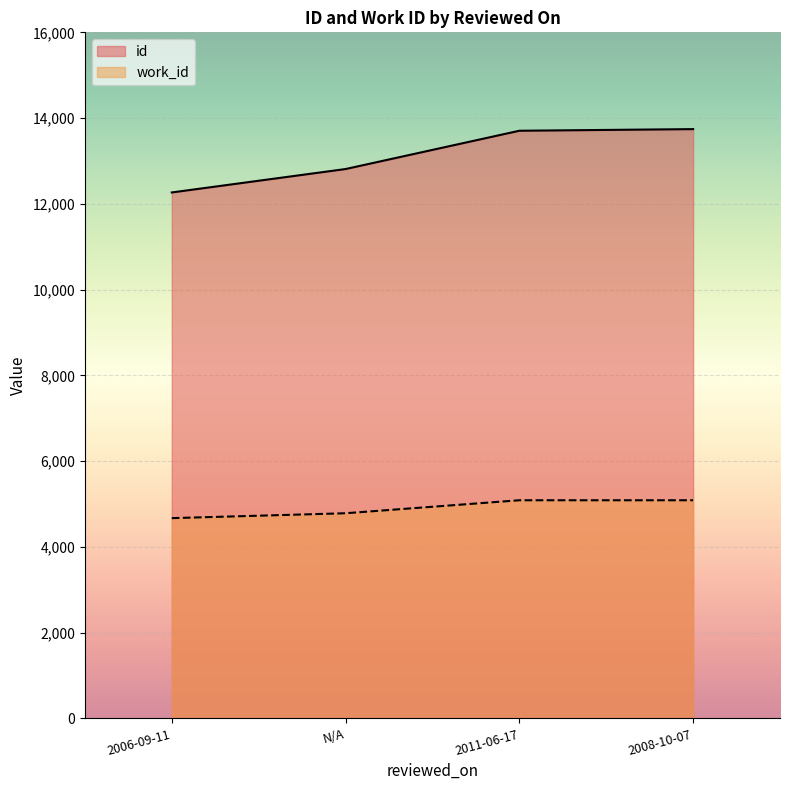

At which category is the sum across all series the highest?

2008-10-07